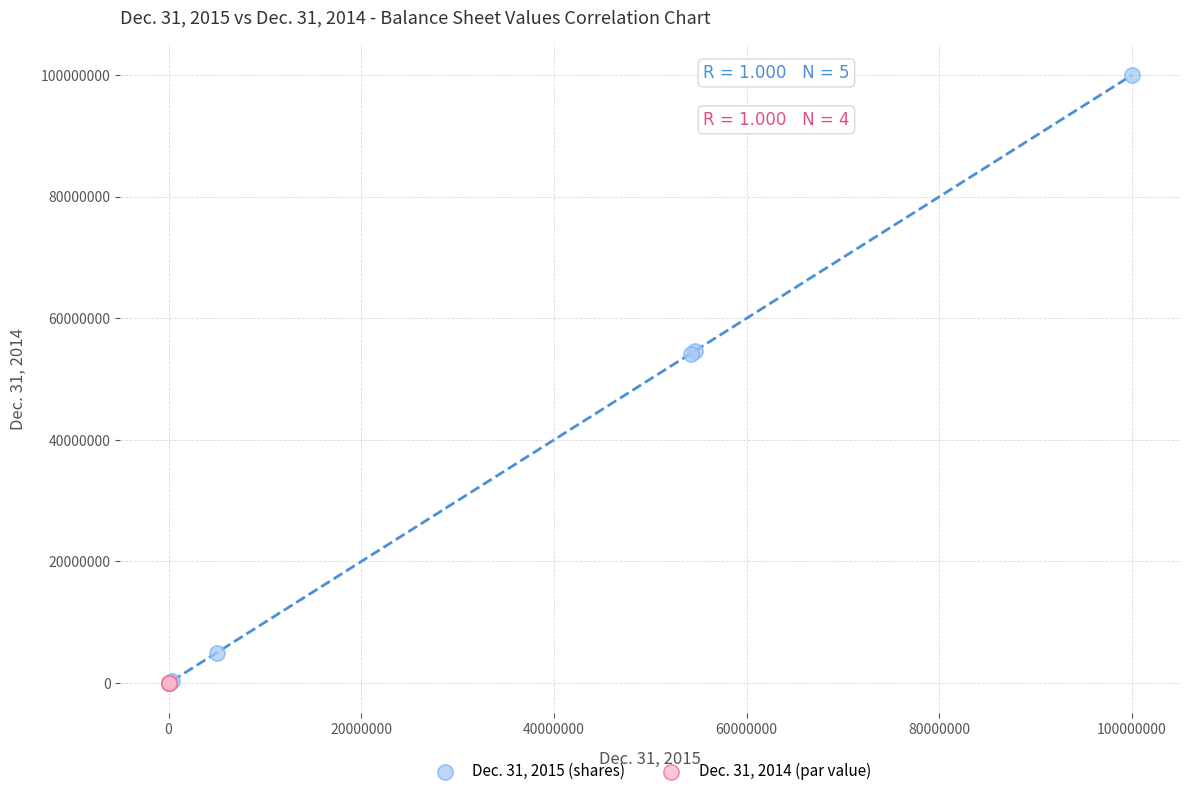

What are all the series names shown in the legend?

Dec. 31, 2015 (shares), Dec. 31, 2014 (par value)